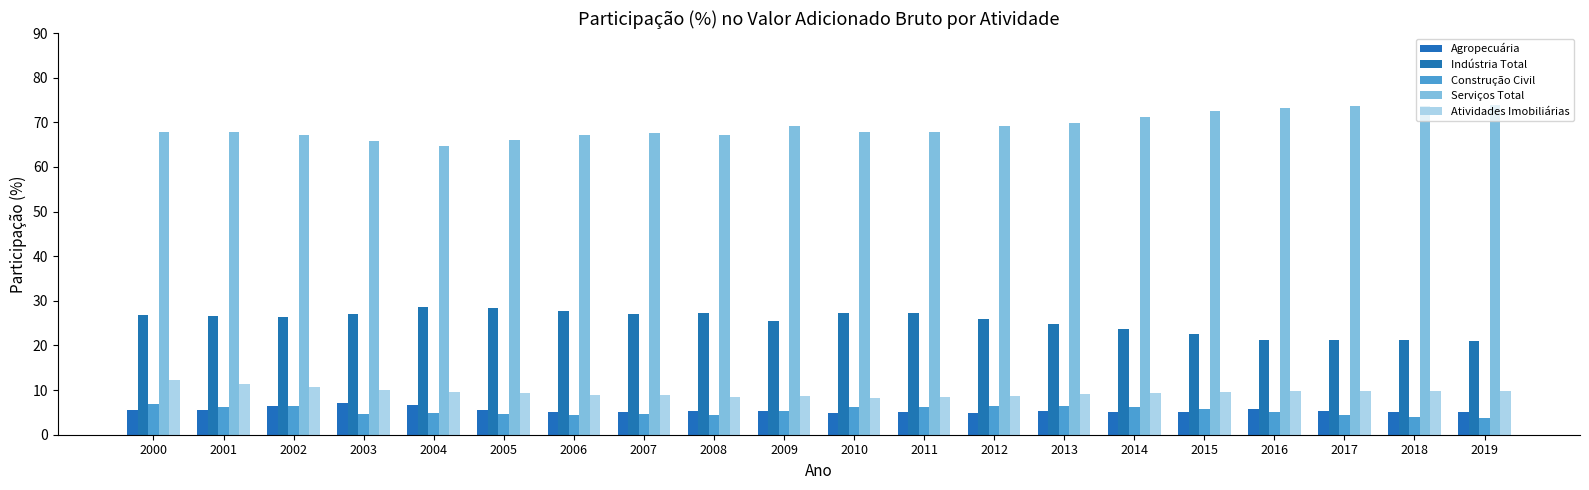

What is the average value of the Atividades Imobiliárias series?

9.6